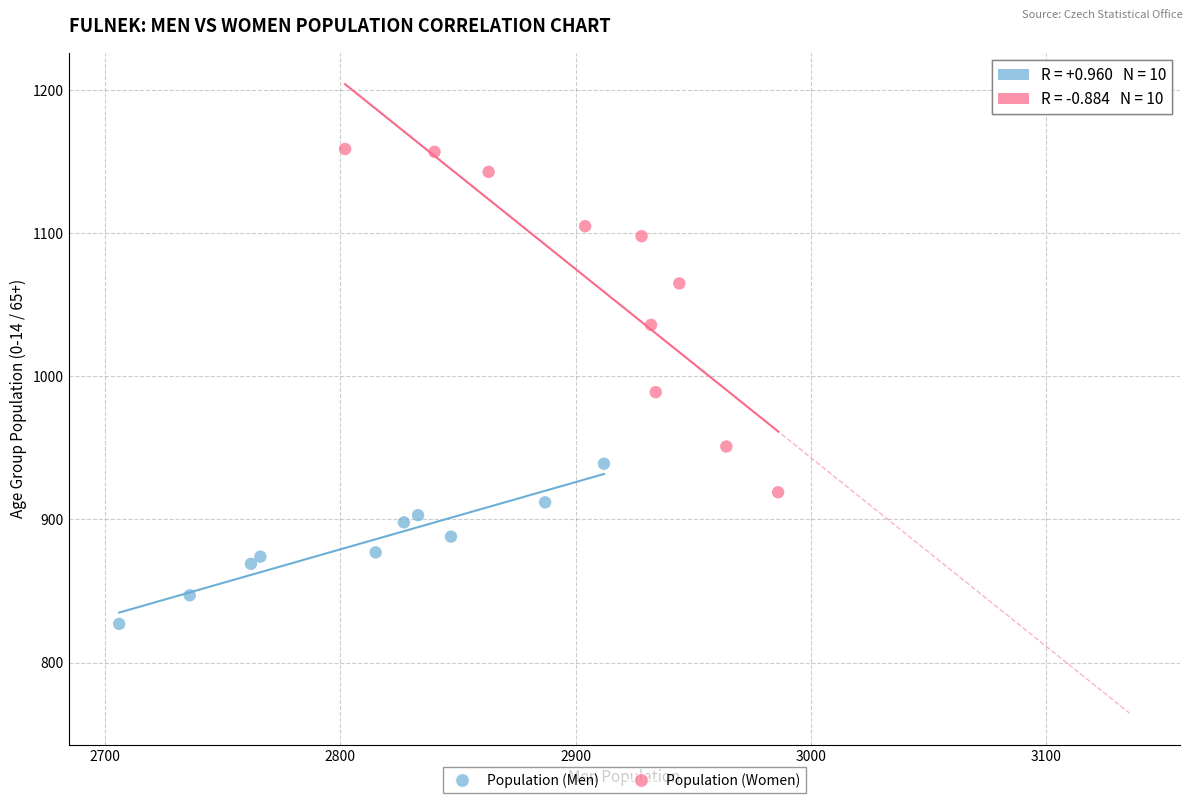

Which series reaches the maximum Y coordinate?

Population (Women)